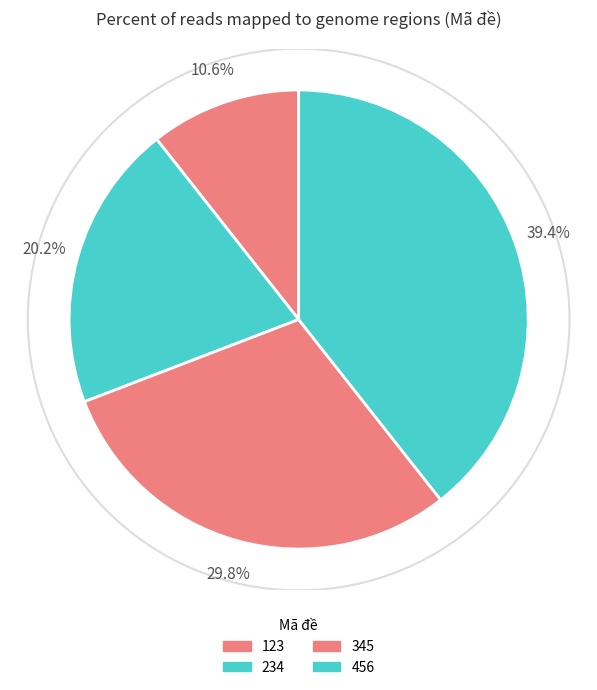

To the nearest percent, what is the difference between the largest and smallest slice percentages?

29%